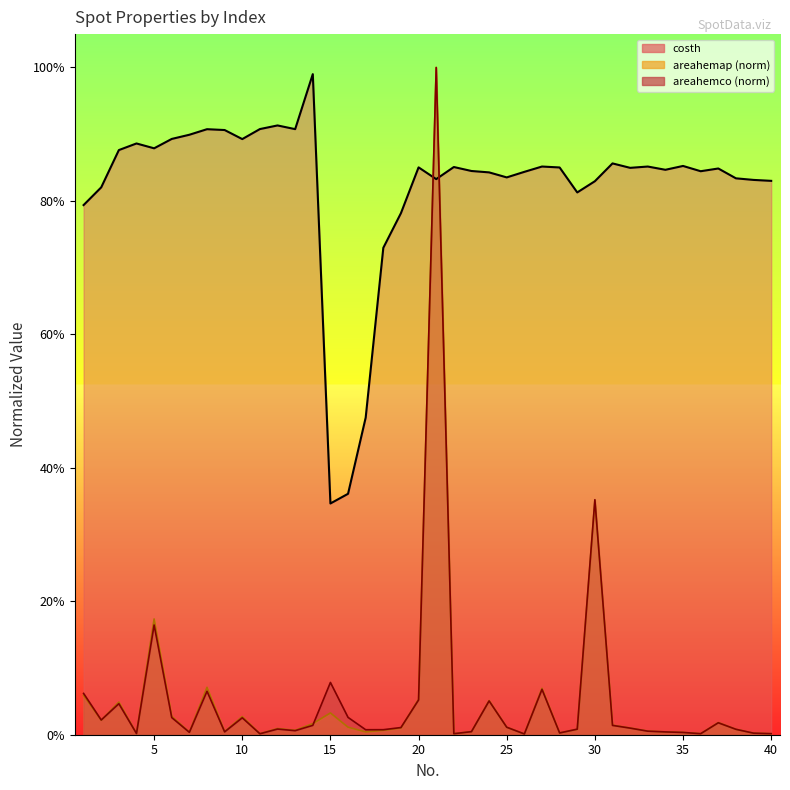

True or false: areahemco has a value of 0.0 at 7.

True